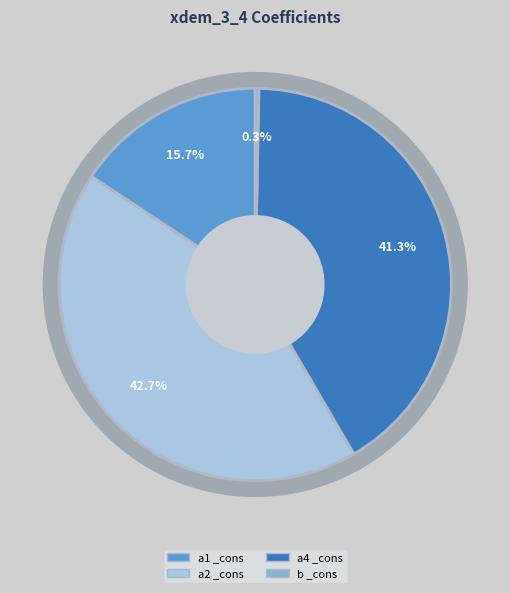

Is a2 _cons the majority of the pie?

No